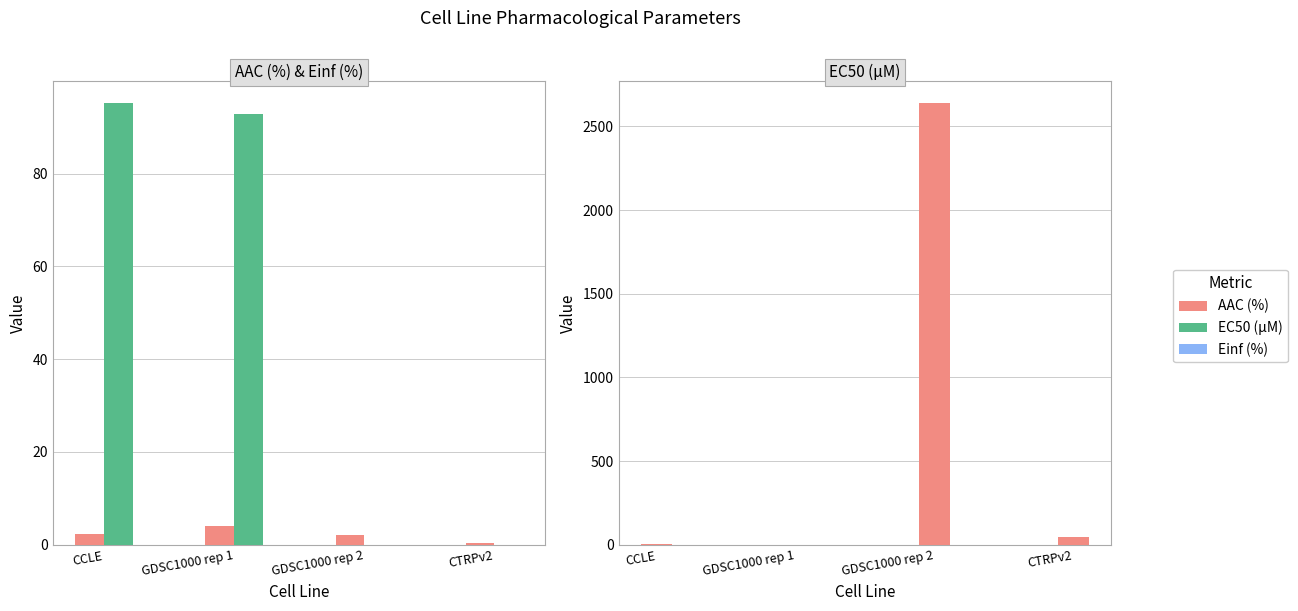

What is the approximate value of Einf (%) at GDSC1000 rep 1?

93.0